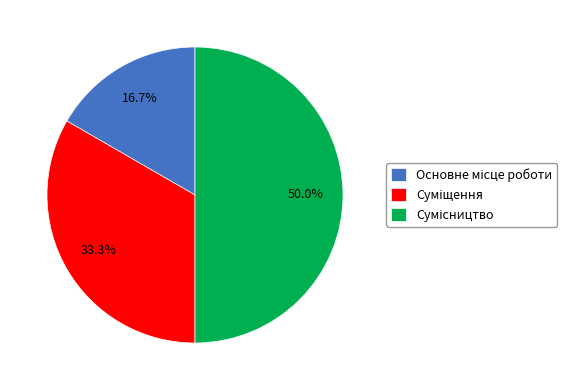

Between Основне місце роботи and Сумісництво, which is larger?

Сумісництво